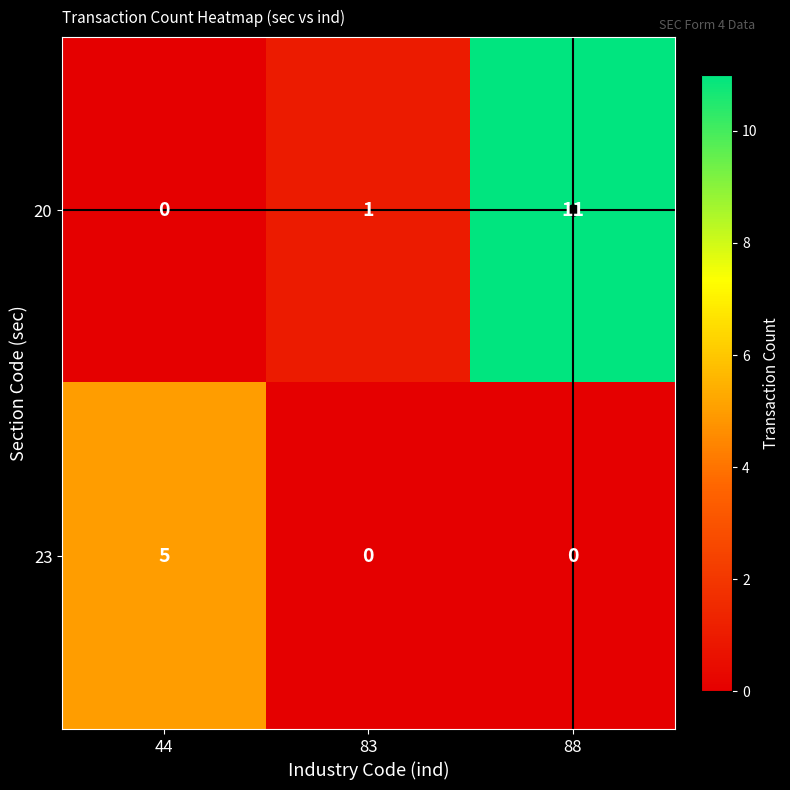

Rank the series by their maximum value, from highest to lowest.

20, 23